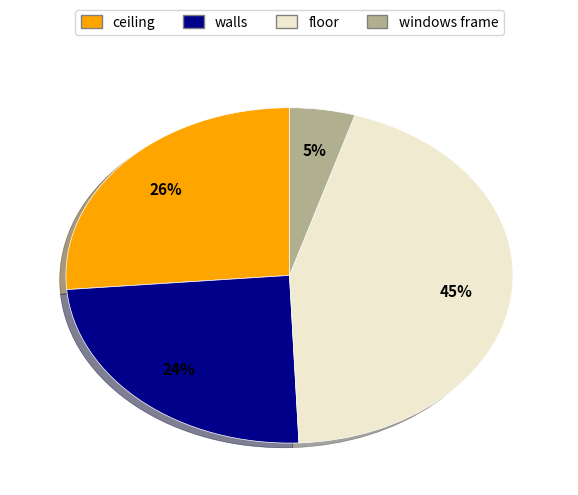

Is there any slice that represents more than half of the pie?

No